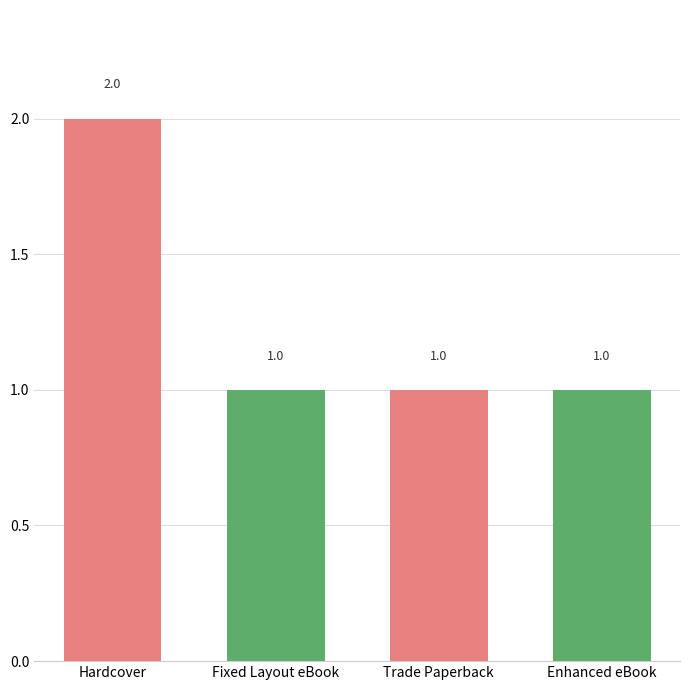

Reading right to left, extract all data points from this chart.

1	1	1	2